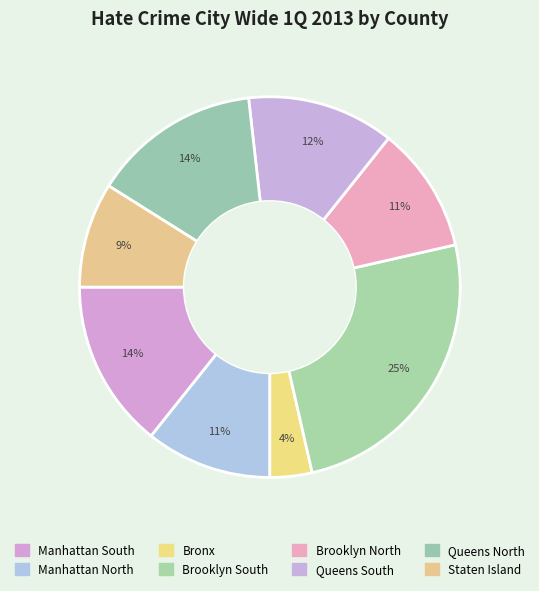

How many slices are in this pie chart?

8